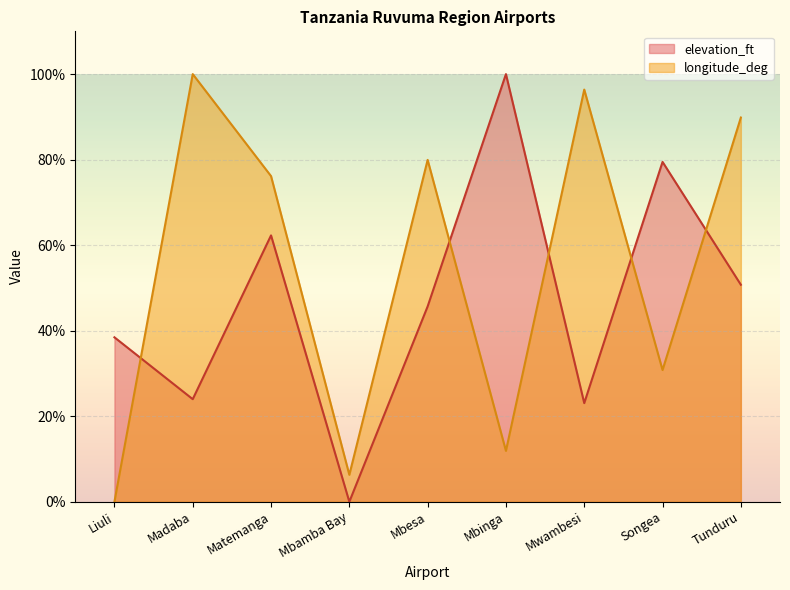

How many positive values does the elevation_ft series have?

8